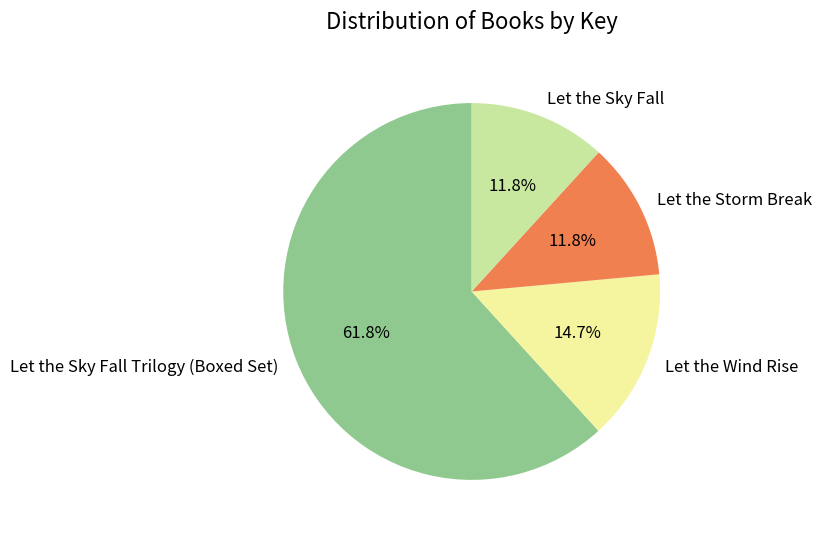

To the nearest percent, what is the average slice percentage?

25%